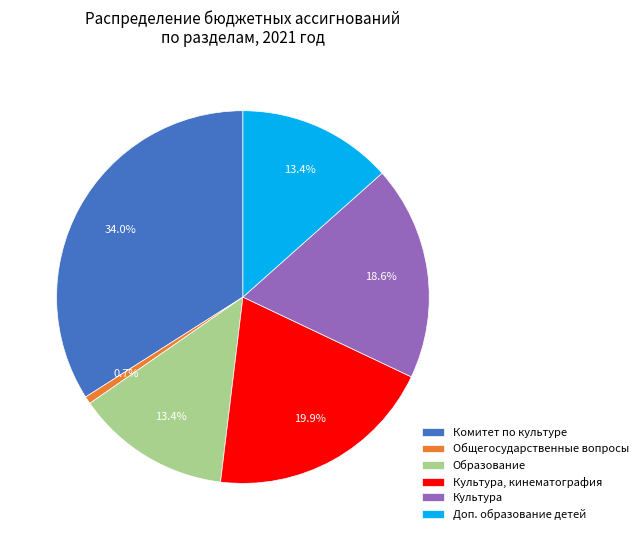

Is the sum of Образование and Культура greater than half?

No